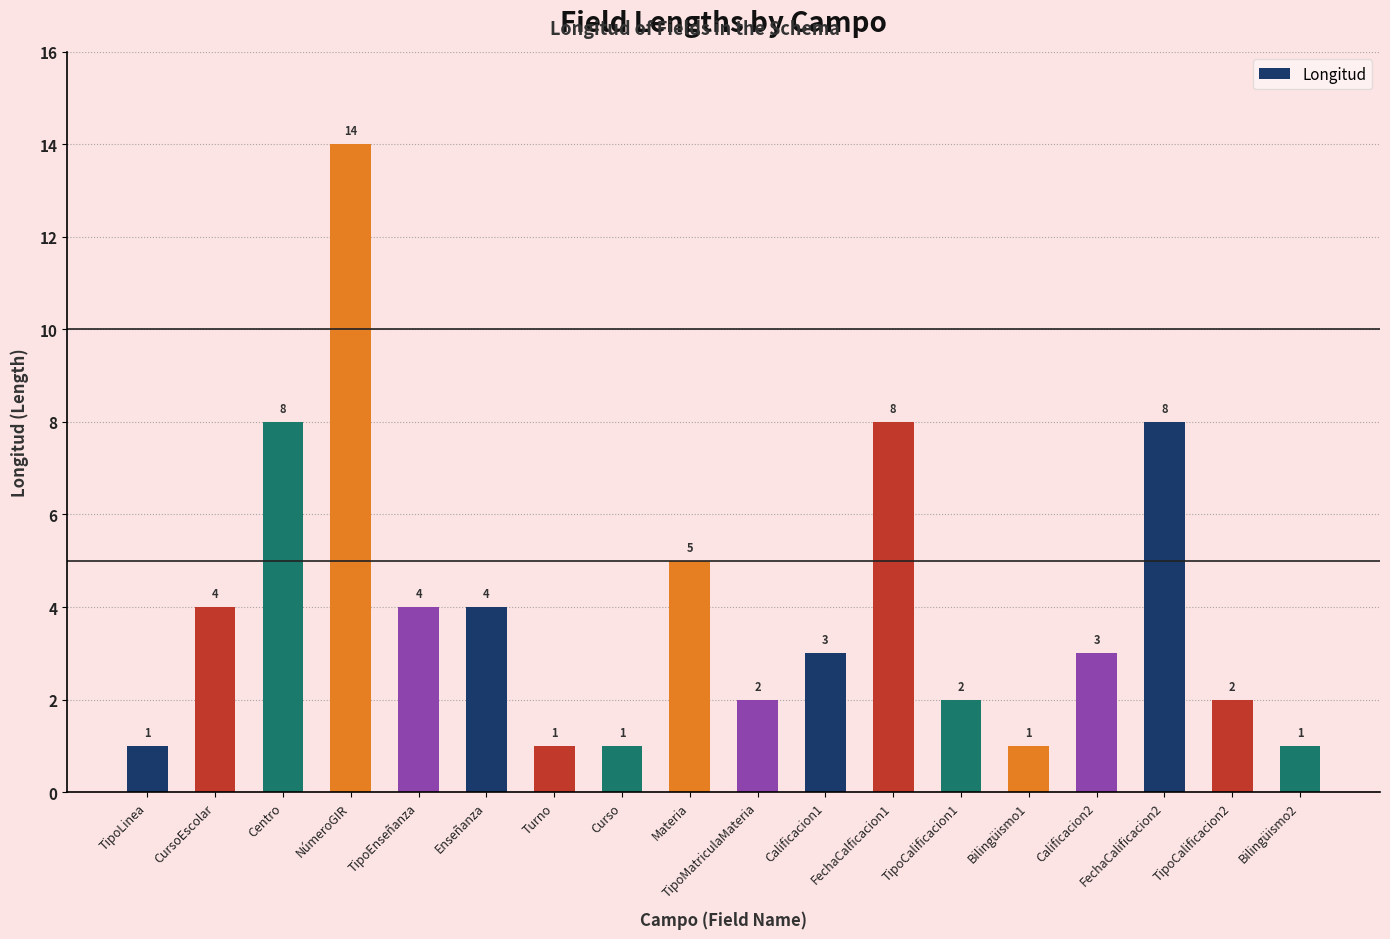

What is the greatest value displayed?

14